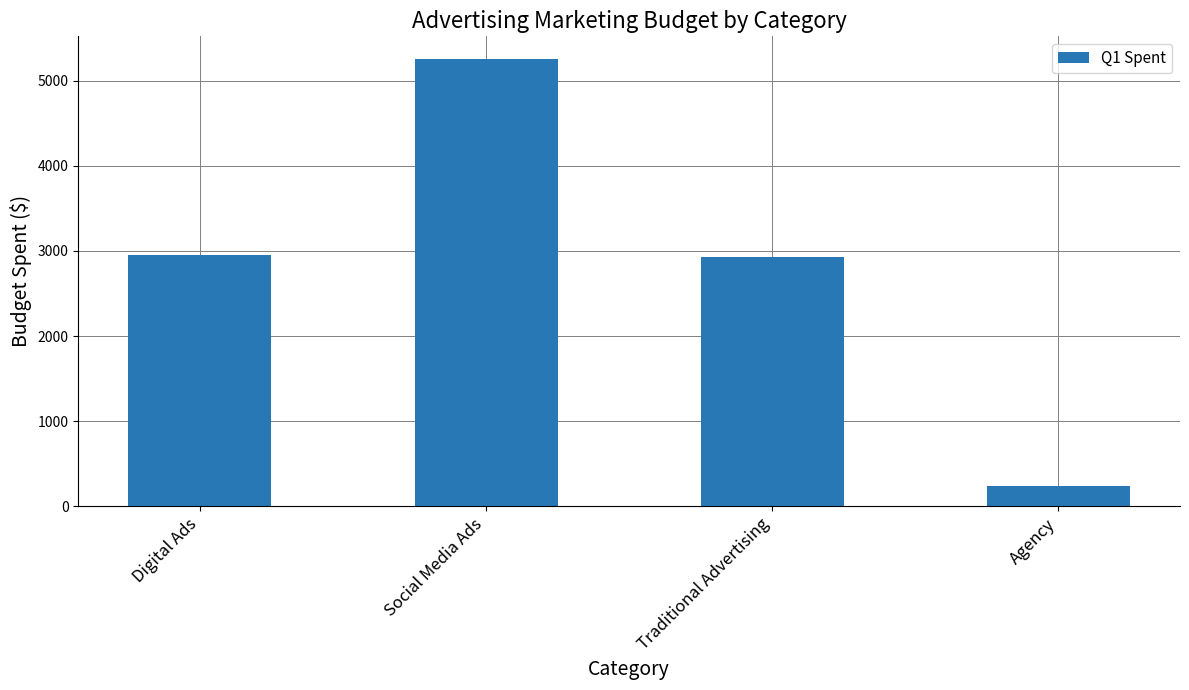

How many series are shown in this chart?

1